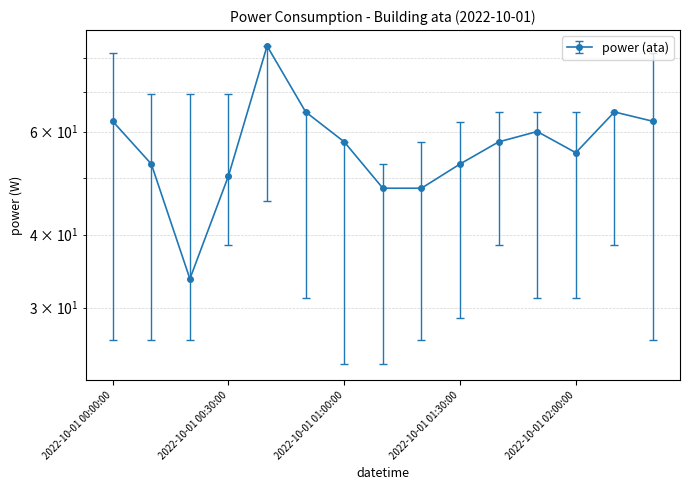

True or false: power_high and power_mean intersect in this chart.

False